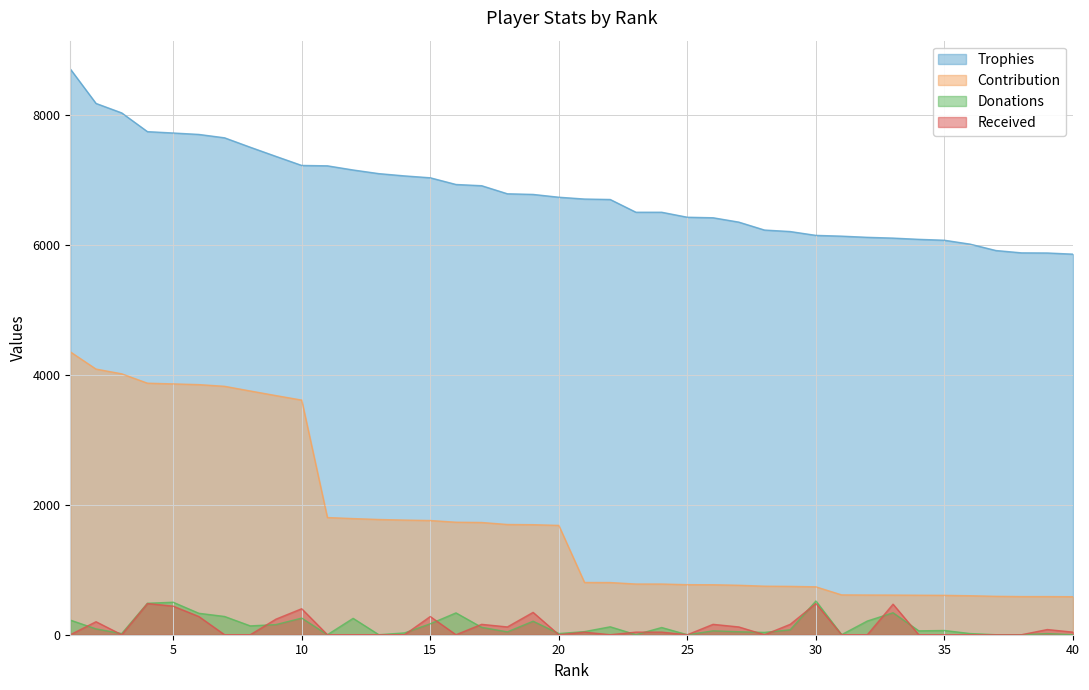

True or false: Contribution and Trophies intersect in this chart.

False